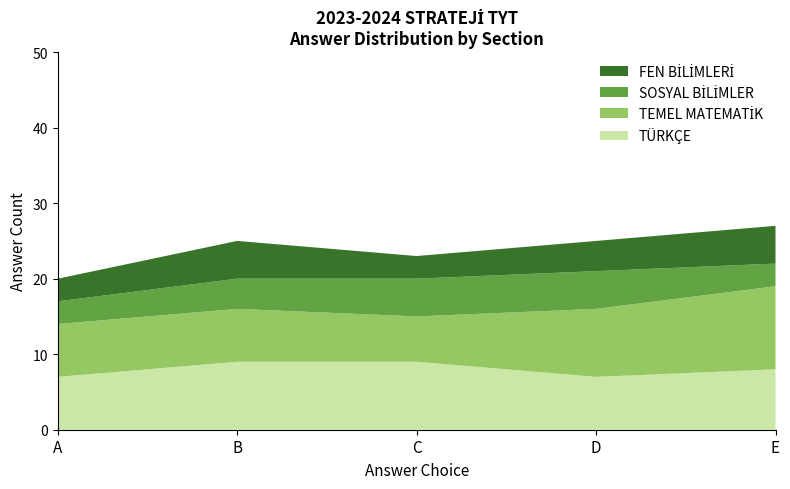

What is the total value across all series at C?

23